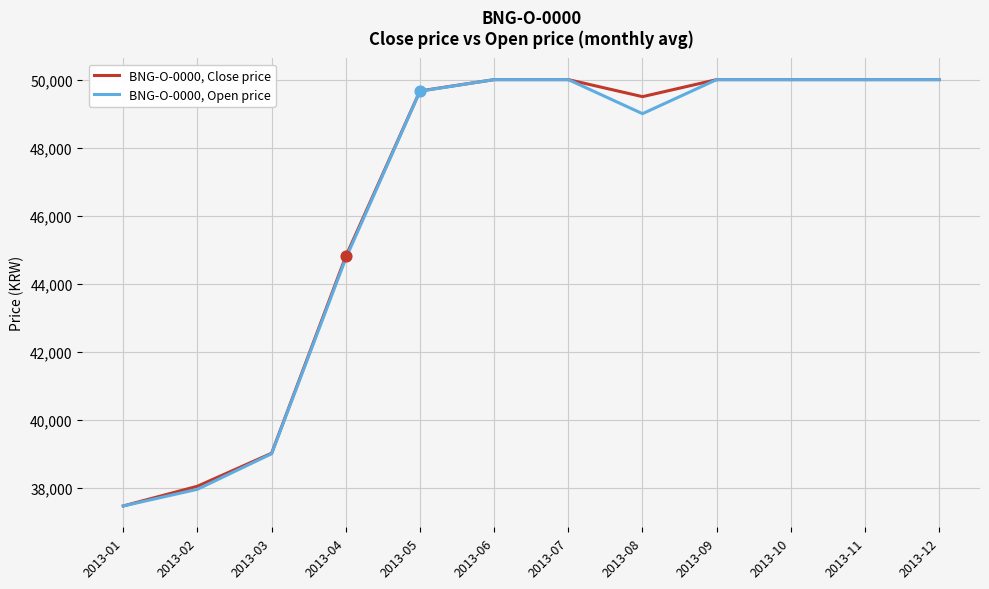

What is the total value across all series at 2013-09?

100000.0